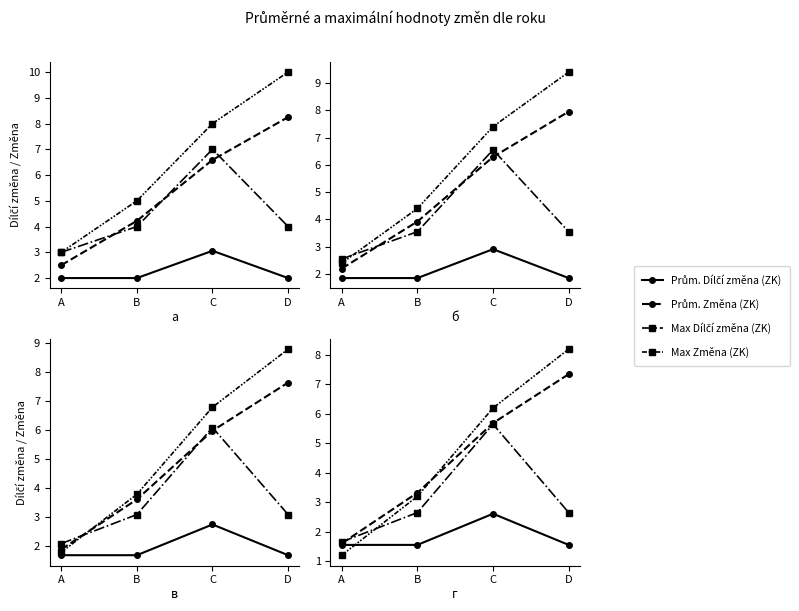

Between A and B, which series saw the biggest shift?

Max Změna (ZK)